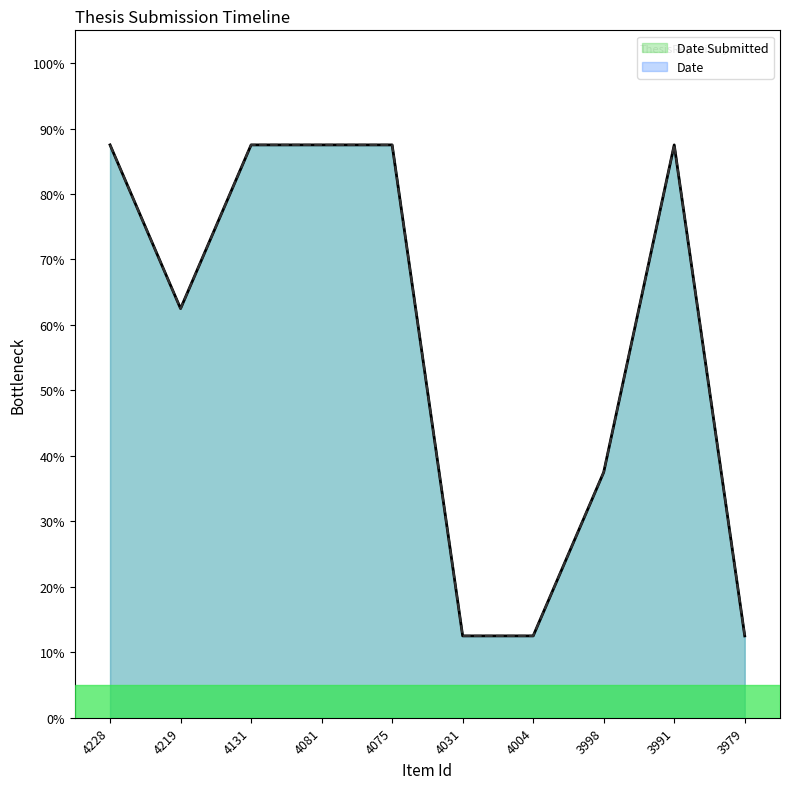

Is the value of Date Submitted at 4004 greater than the value of Date at 4004?

No